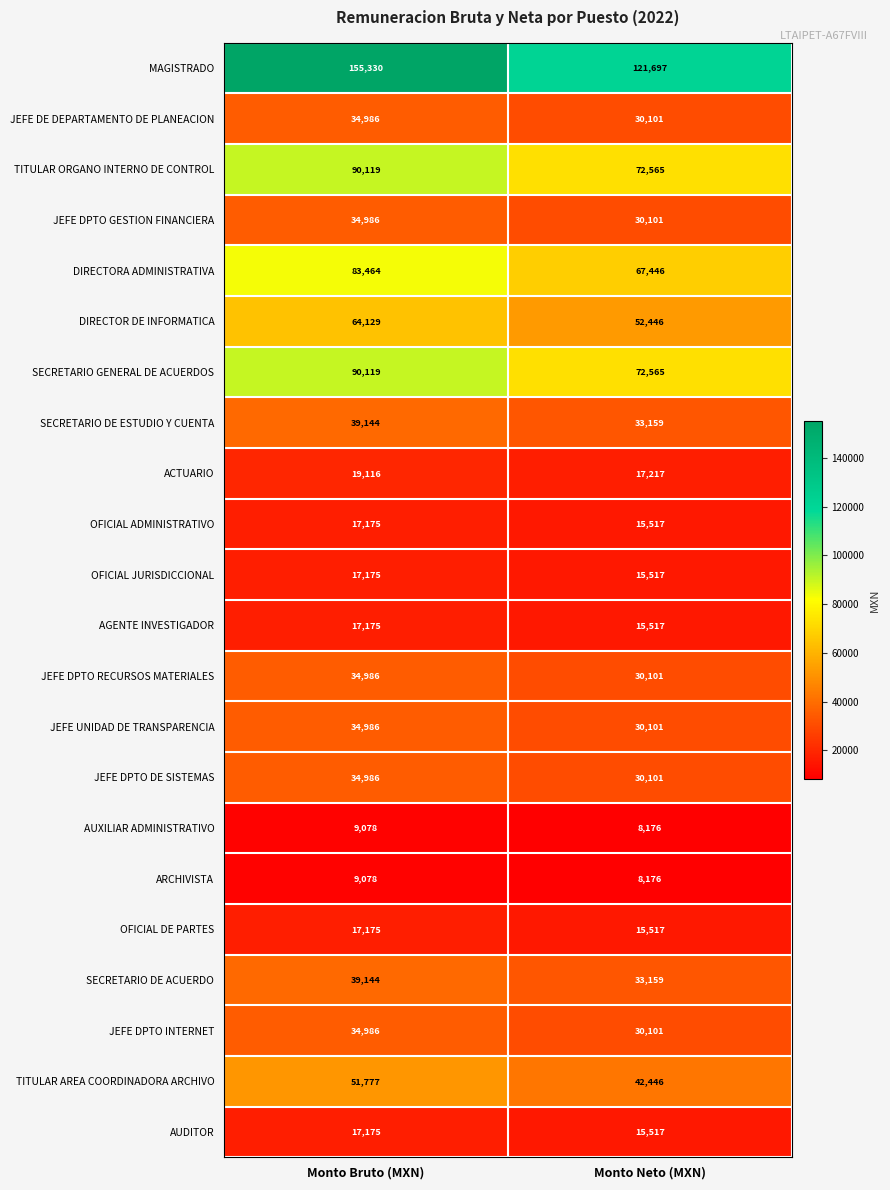

What is the average value of the DIRECTORA ADMINISTRATIVA series?

75455